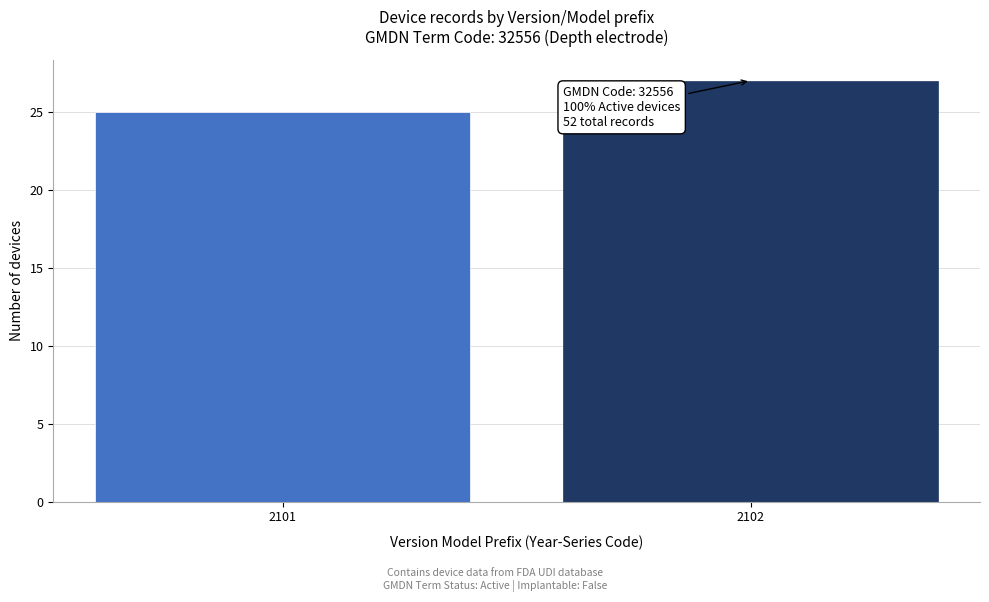

Reading right to left, what are all the values shown in this chart?

2102=27	2101=25